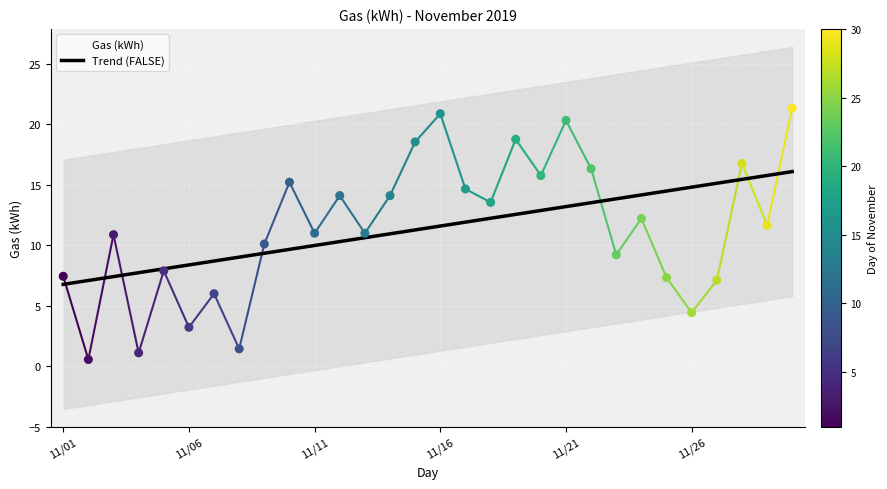

Which series has the largest total across all categories?

Trend (FALSE)